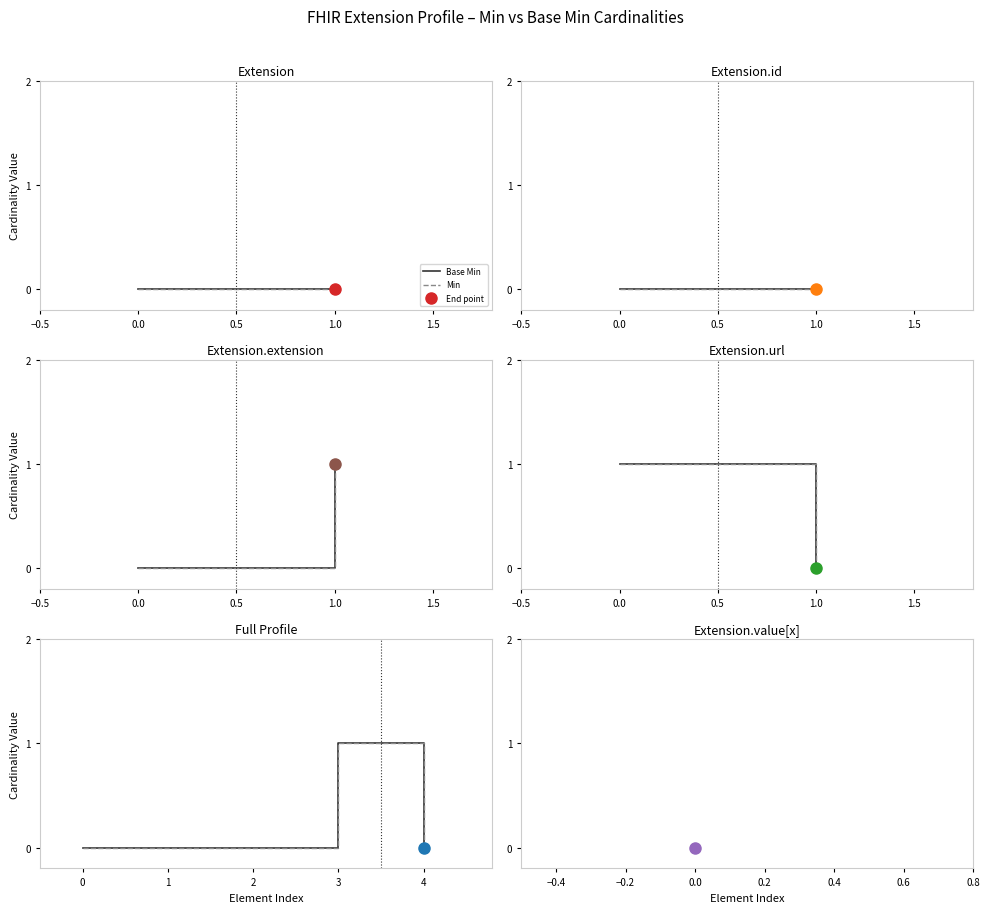

Does the chart have visible grid lines?

No